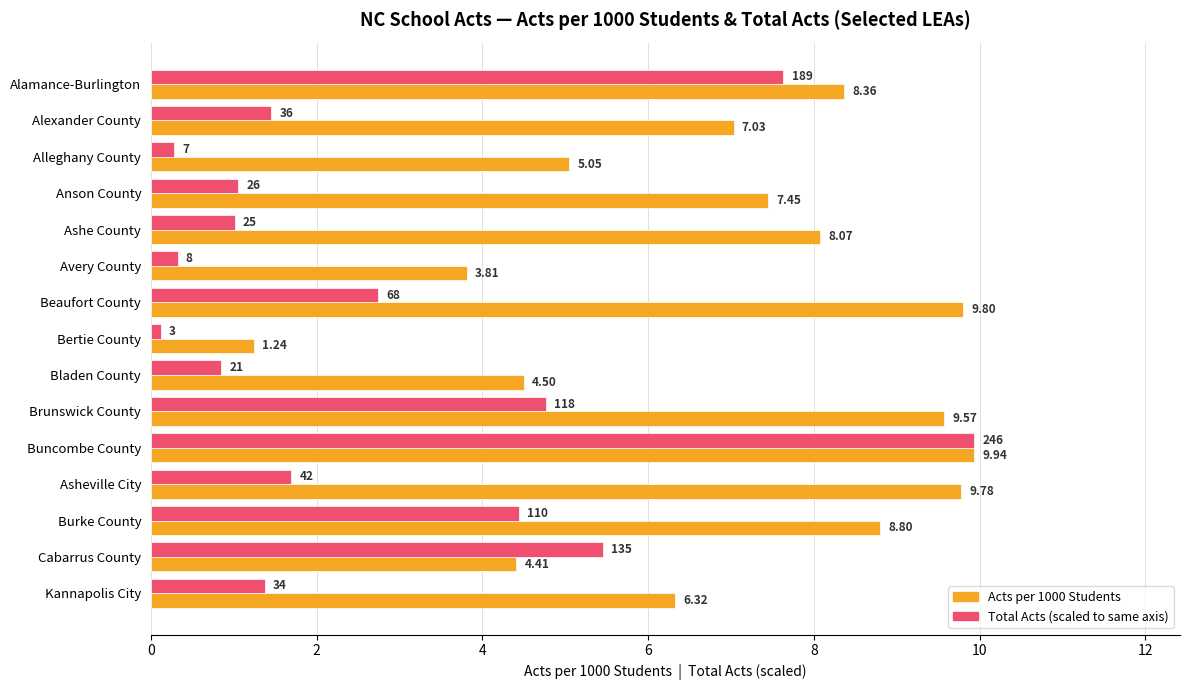

Which label corresponds to the largest value in the chart?

Buncombe County